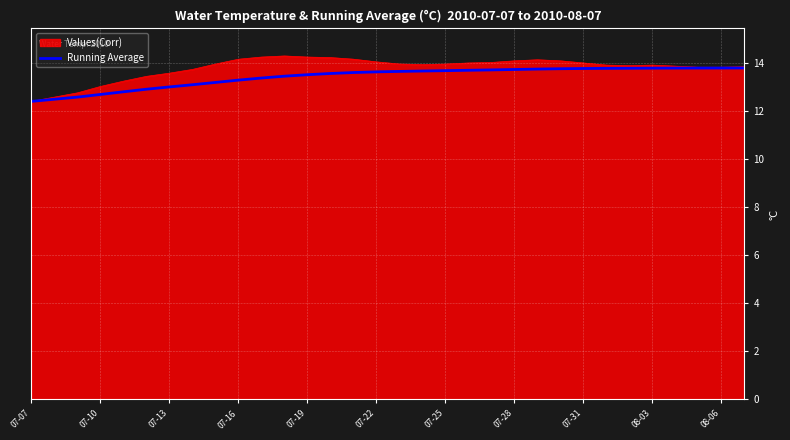

What is the greatest value displayed?

14.3